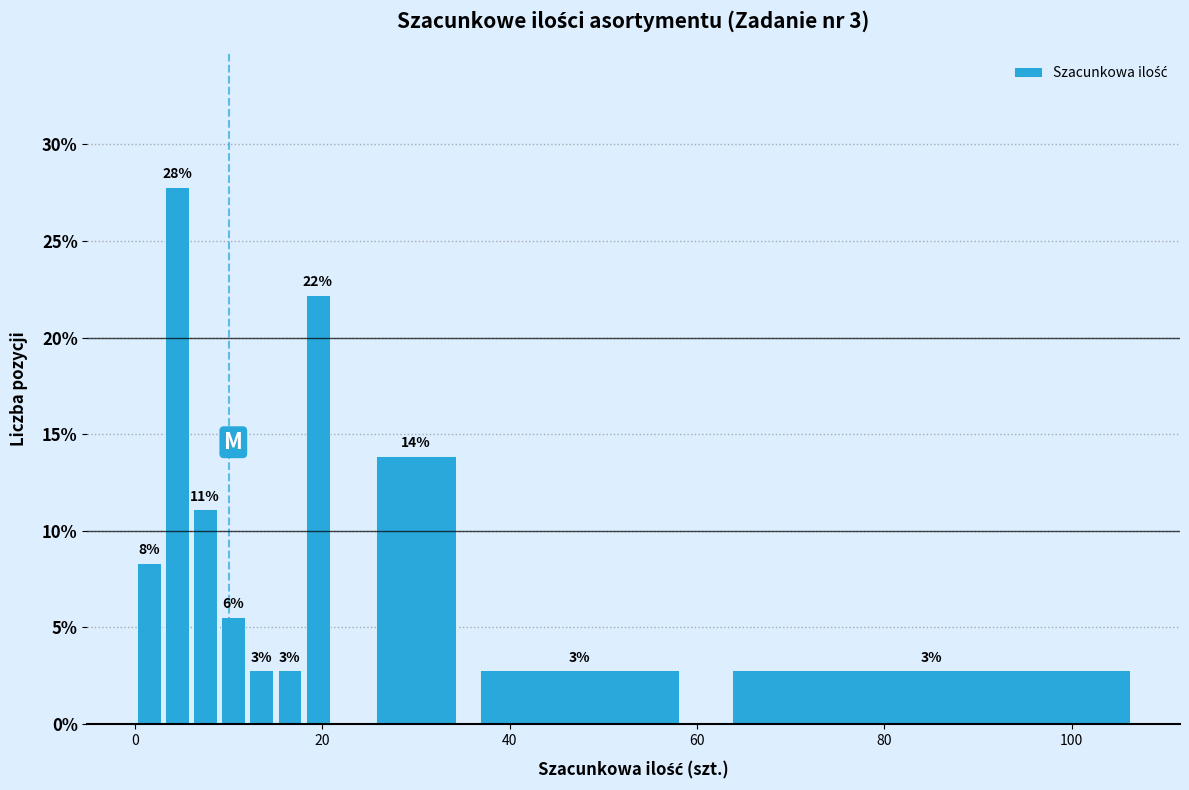

Read against the x-axis, roughly where is the centre of the tallest bar?

4